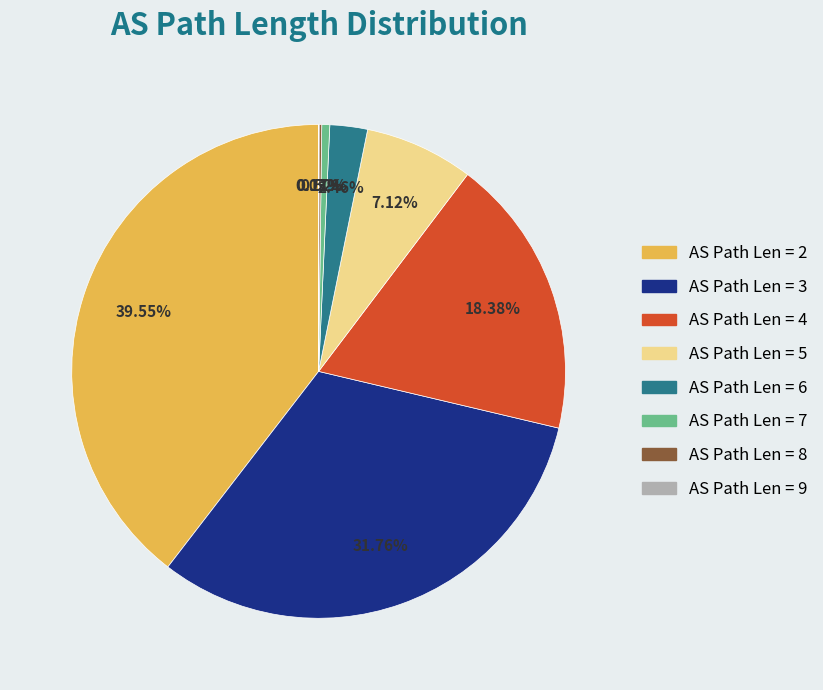

To the nearest percent, what is the difference between the largest and smallest slice percentages?

40%